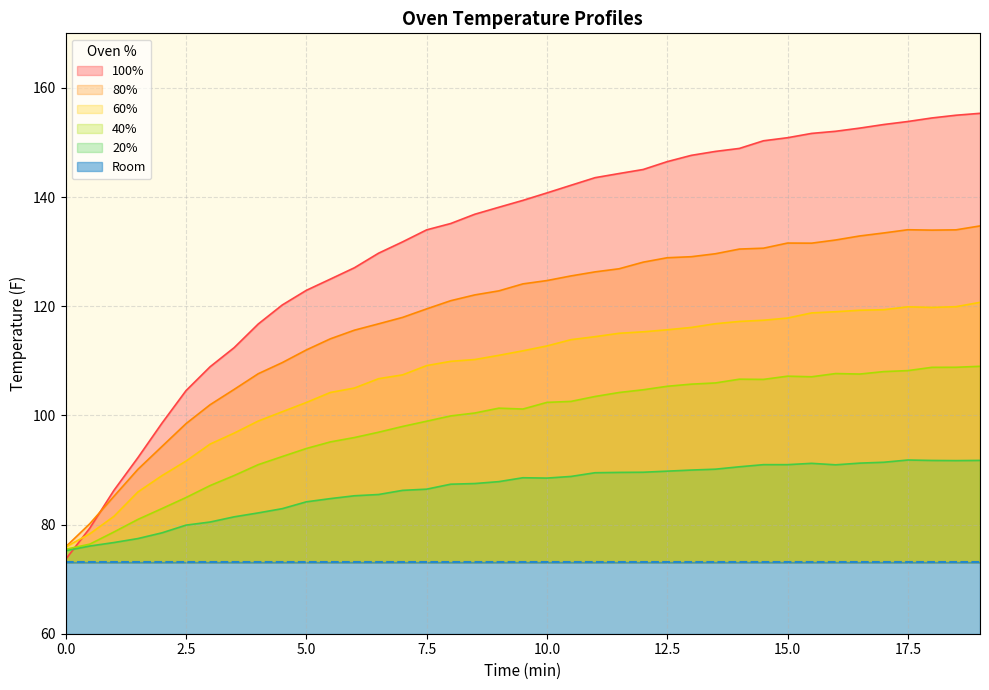

What is the maximum value for 80%?

134.7